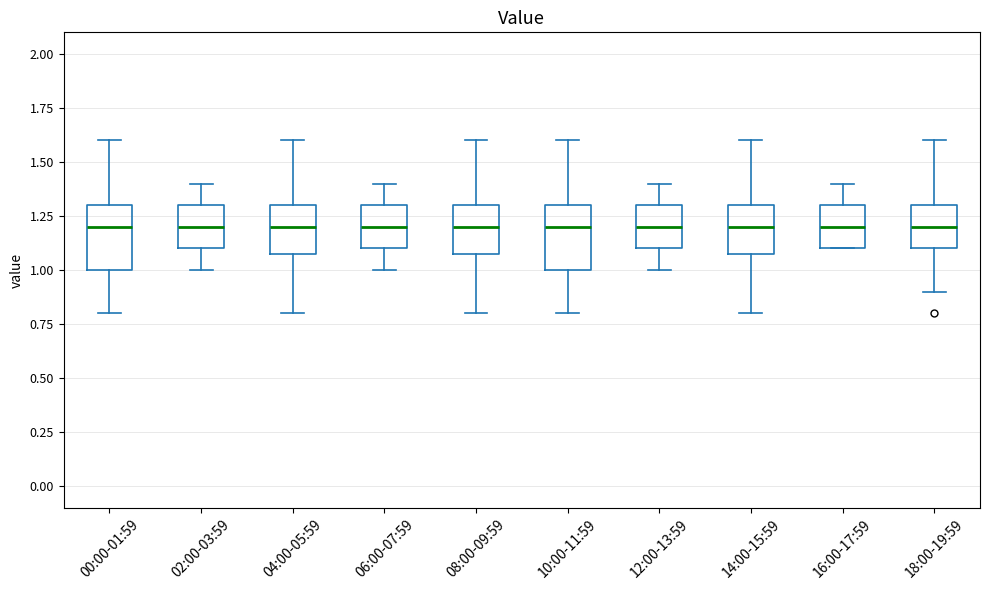

Where is the upper edge of the box for 06:00-07:59 on the y-axis? The values are not printed on the chart, so give them approximately, as read against the axis.

1.3